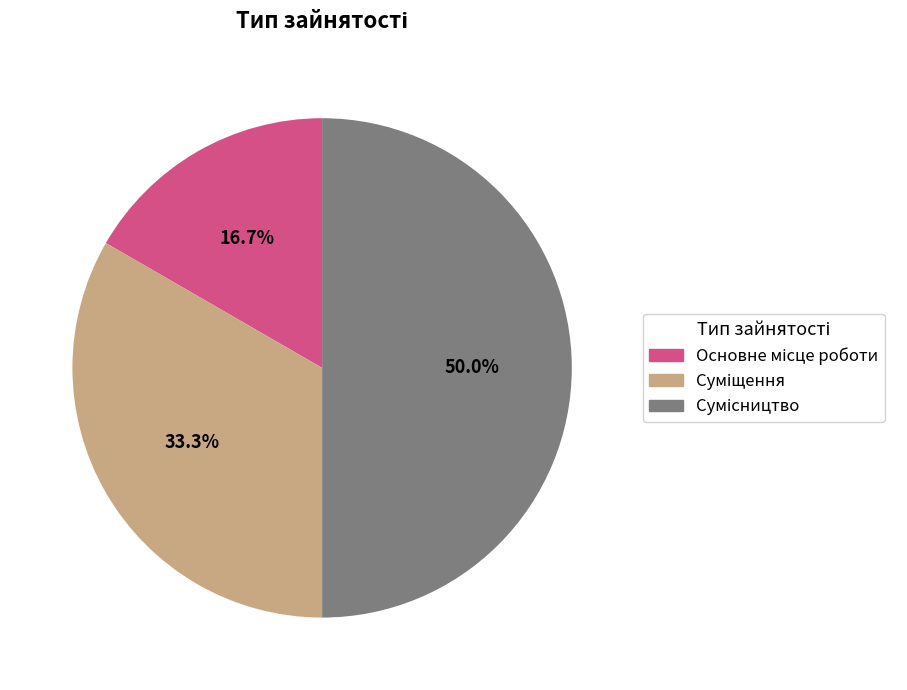

How many slices are in this pie chart?

3